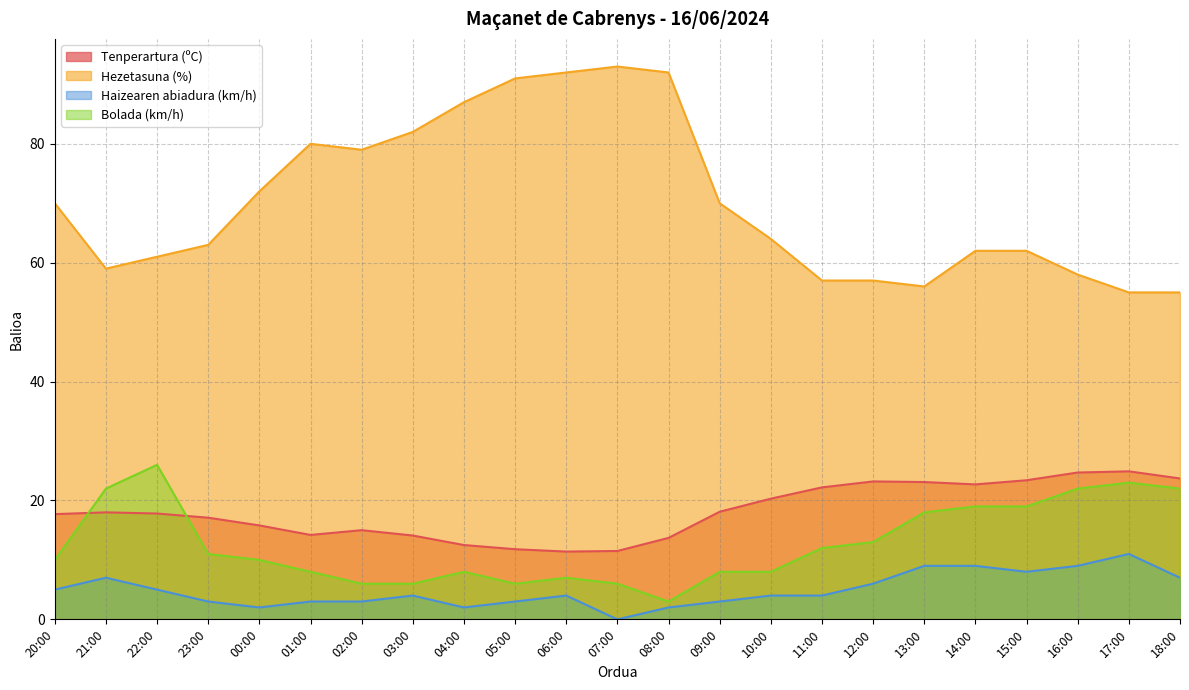

What is the label of the 9th point from the left?

04:00